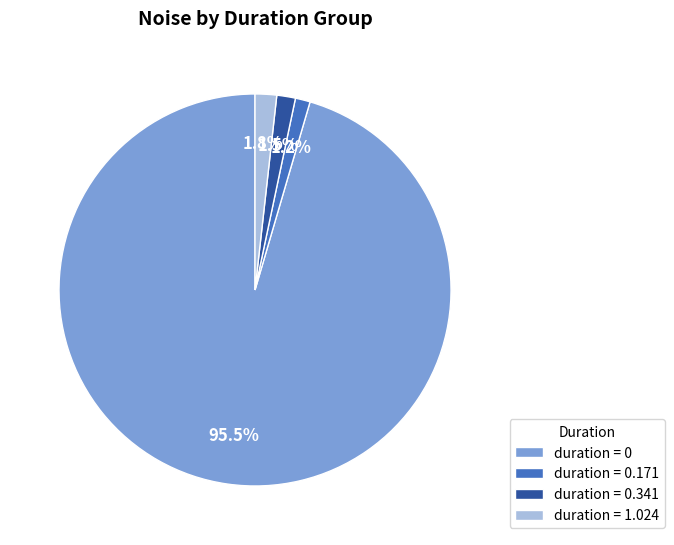

Count the number of slices in the pie.

4